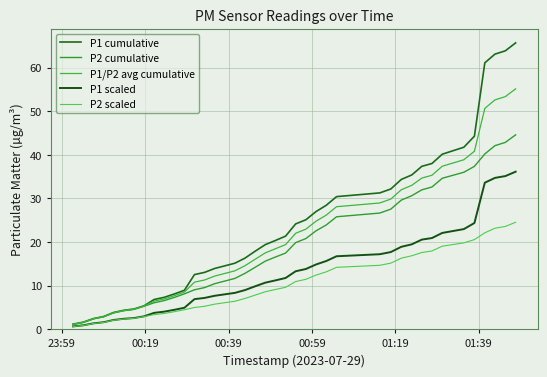

How many lines are shown in the chart?

5